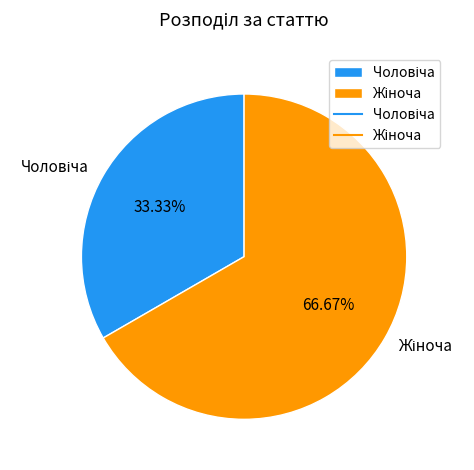

Is there any slice that represents more than half of the pie?

Yes